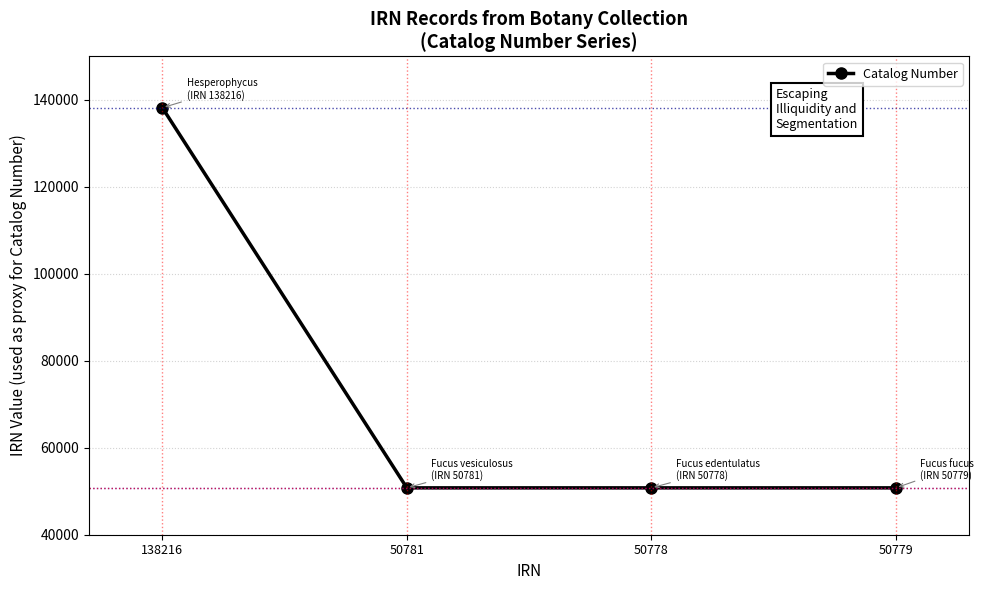

What is the difference between the maximum and second lowest values?

87437